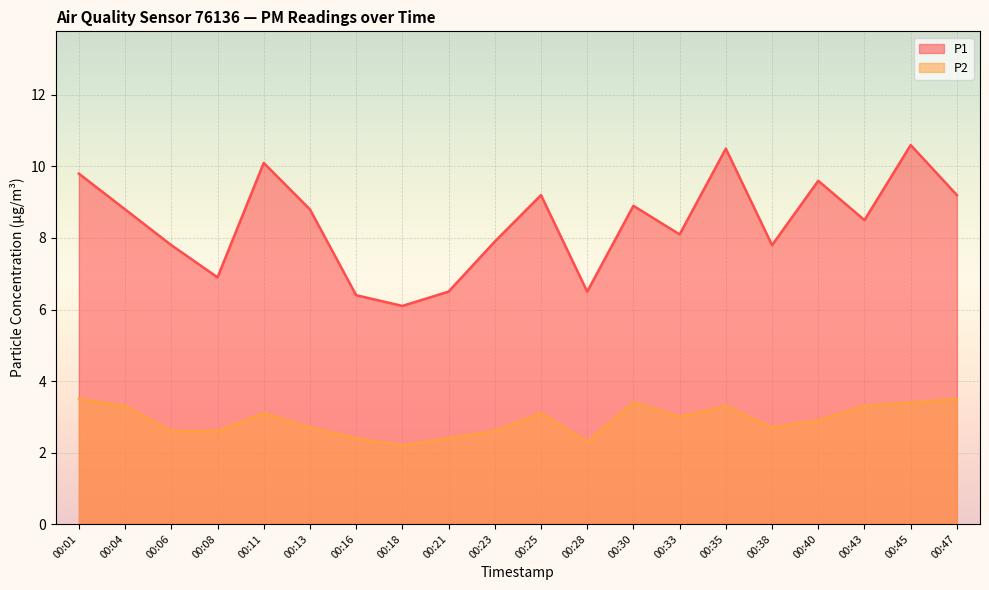

At which category does P1 reach its first local peak?

00:11